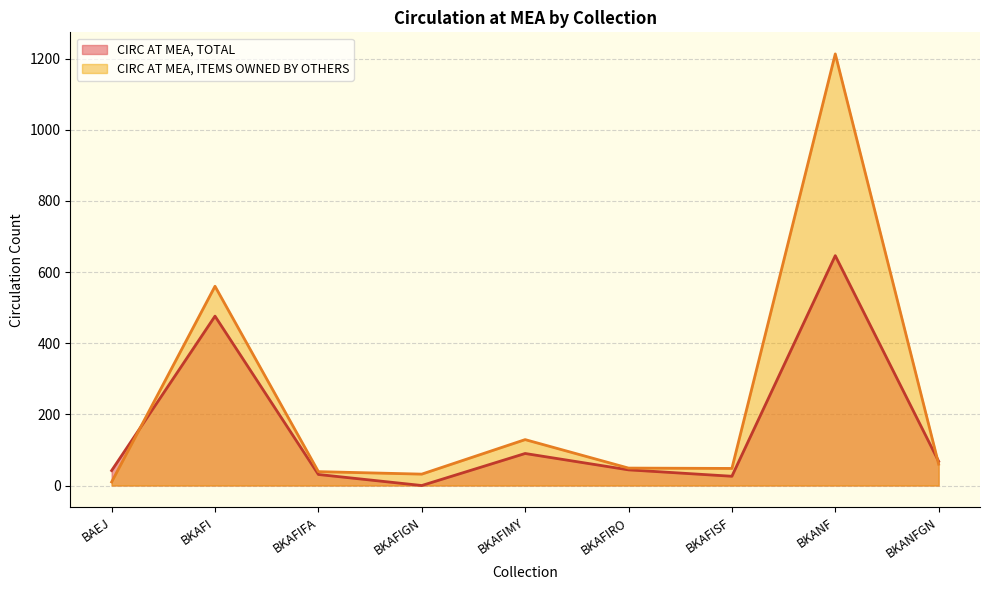

How many values in the CIRC AT MEA, TOTAL series are below 44?

4